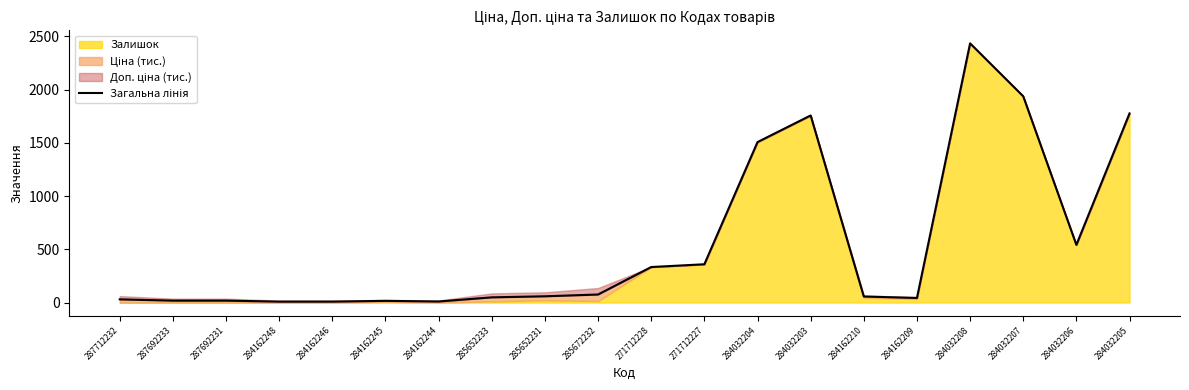

What is the ratio of the value at 285672232 to the value at 284162210?

1.3